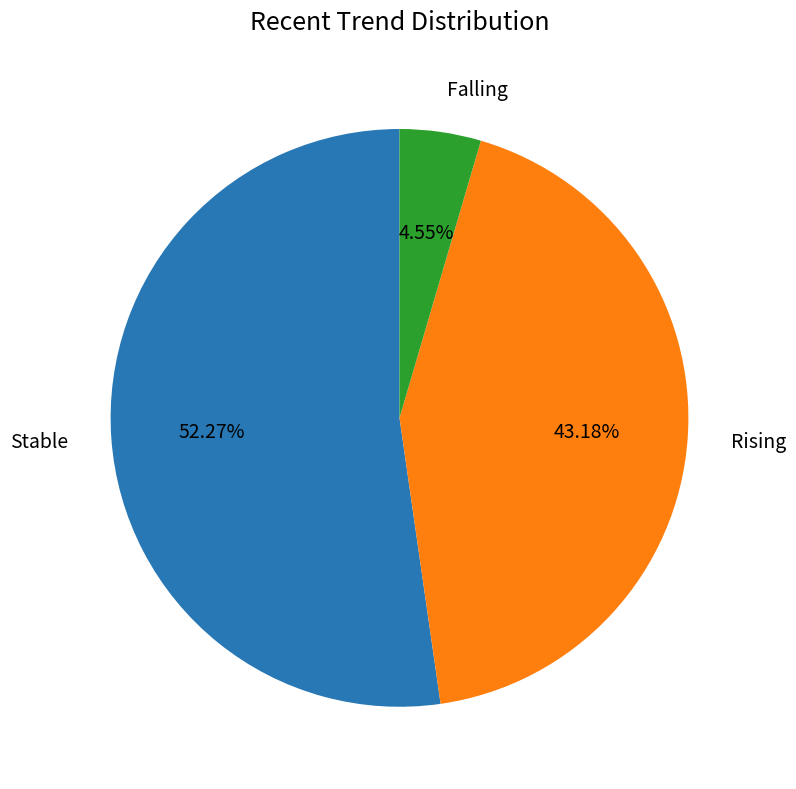

Count the number of slices in the pie.

3